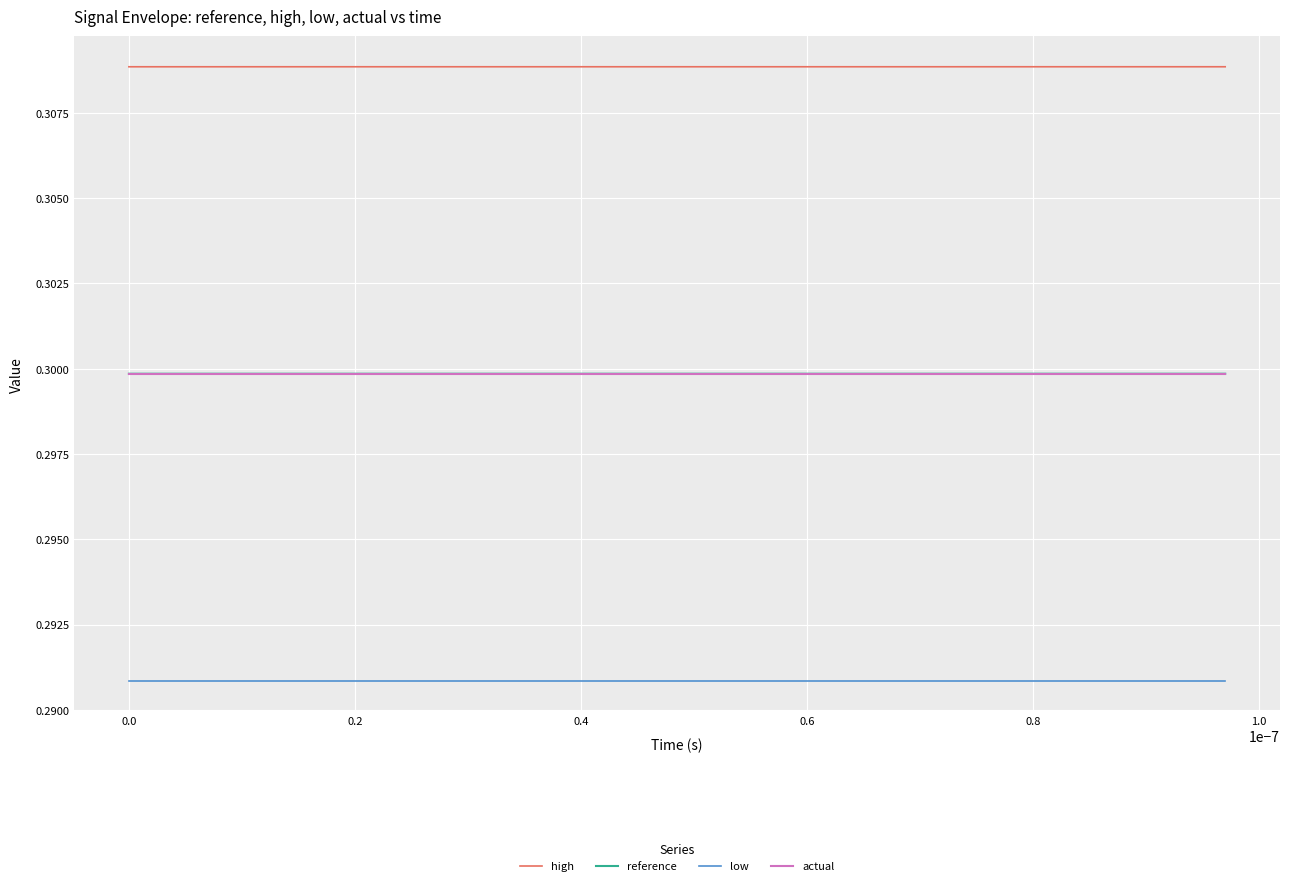

After their last crossing, which series has the higher values: actual or reference?

reference